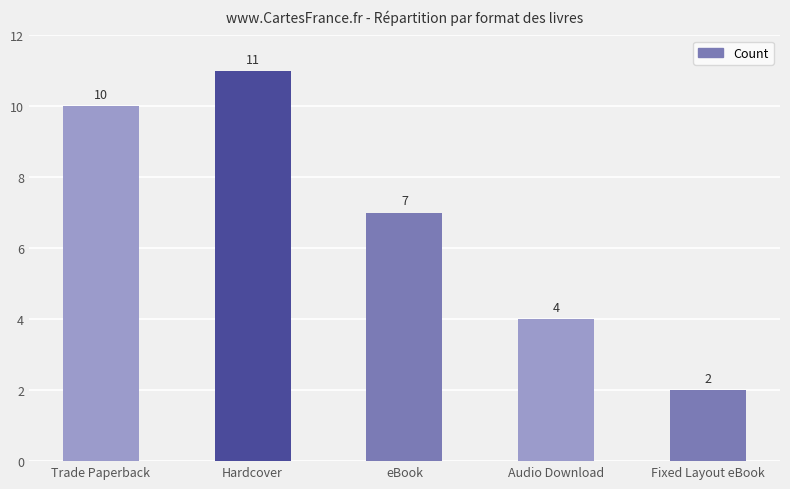

The value at Hardcover is 7. True or false?

False